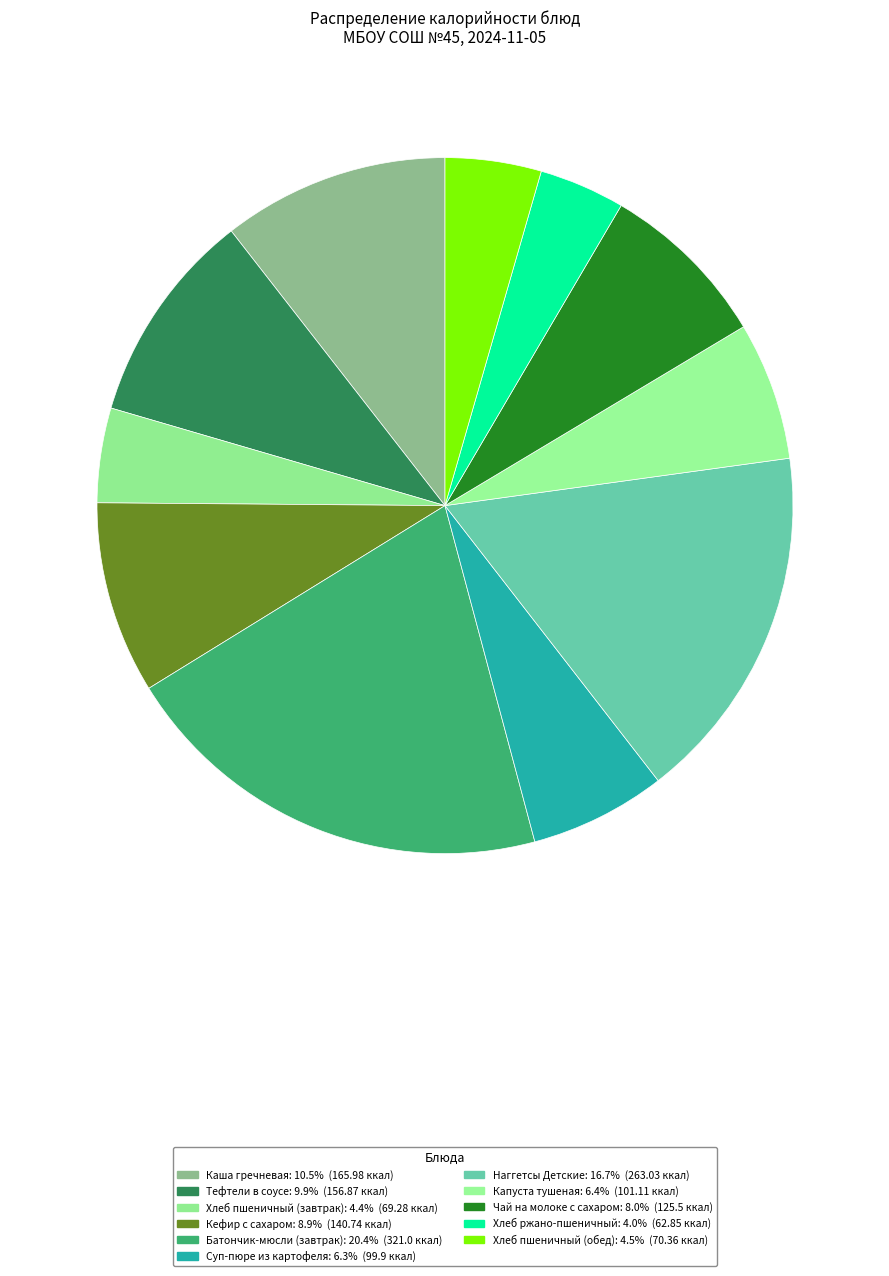

What is the change in value from Каша гречневая to Тефтели в соусе?

-9.1